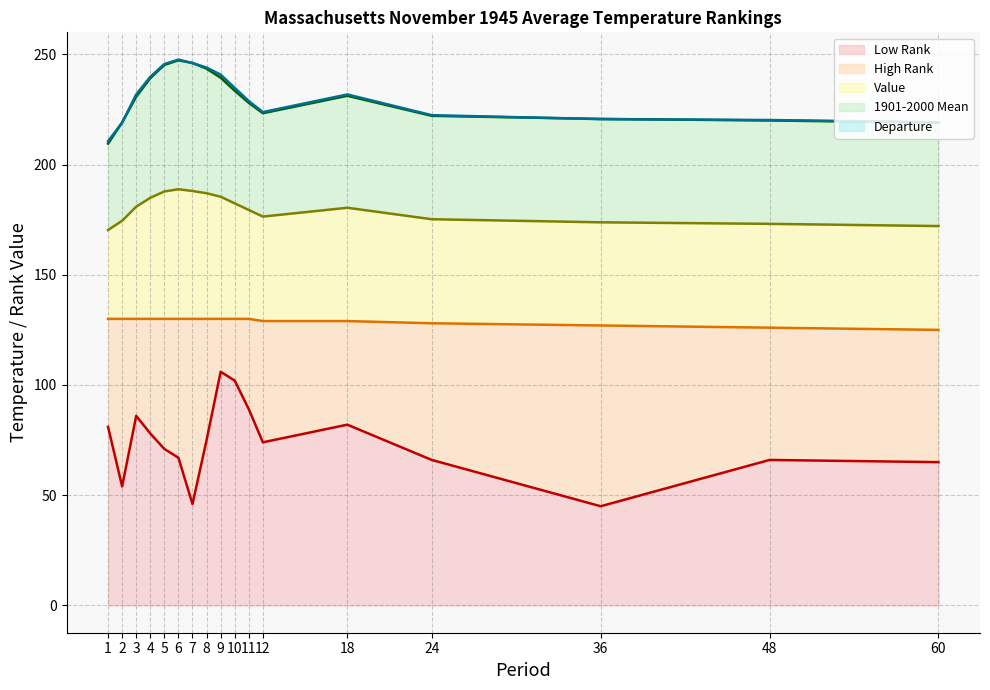

Does the chart have visible grid lines?

Yes